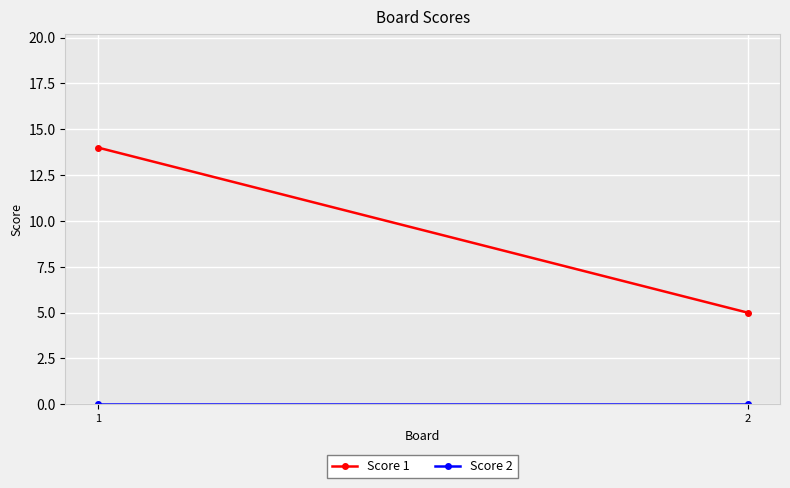

Reading left to right, list all the values displayed in this chart.

Score 1: 1=14	2=5
Score 2: 1=0	2=0